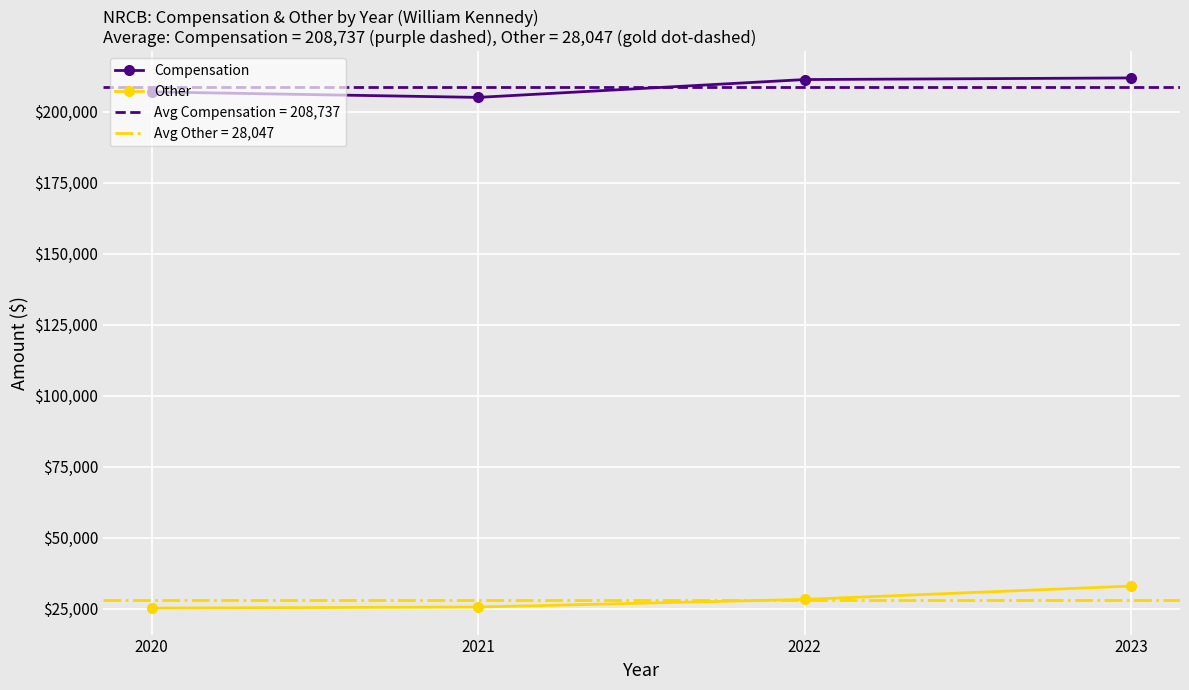

At how many categories does at least one series exceed 154716?

4